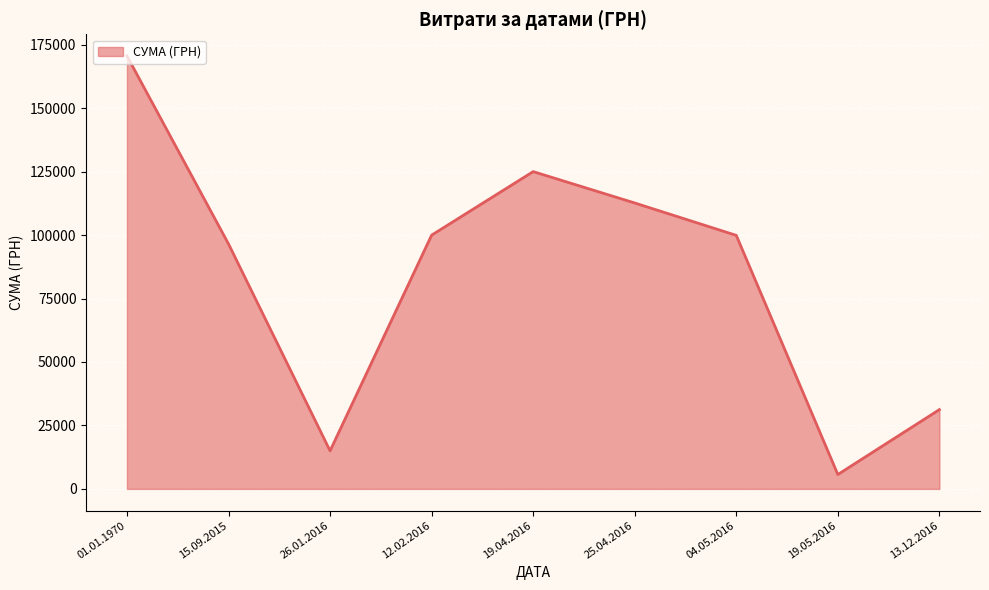

What is the difference between the values at 25.04.2016 and 12.02.2016?

12670.0